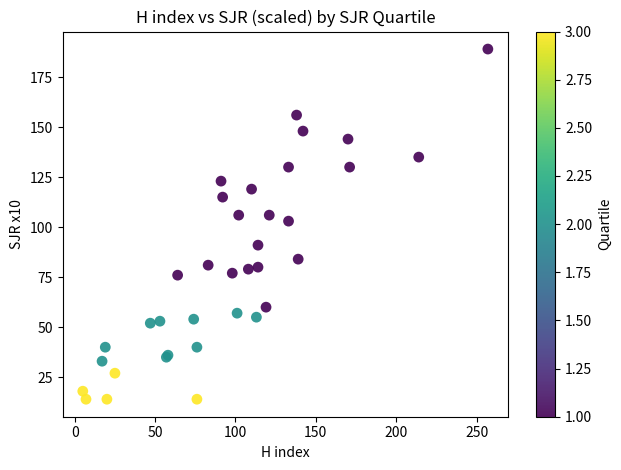

What Y value in the scatter plot is closest to 101?

103